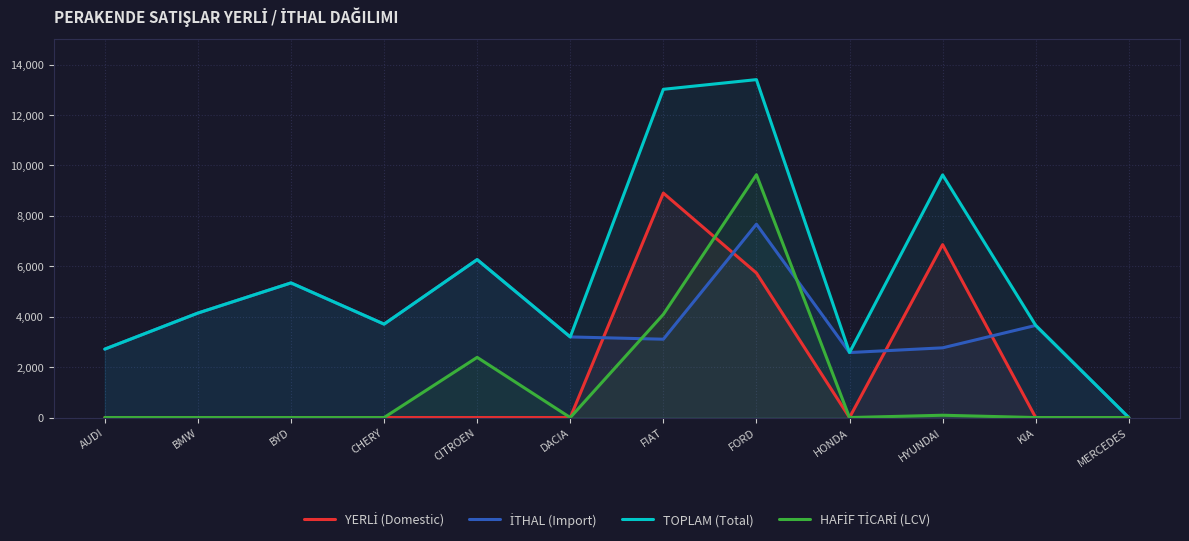

True or false: HAFİF TİCARİ (LCV) has more than 0 interior local peaks.

True